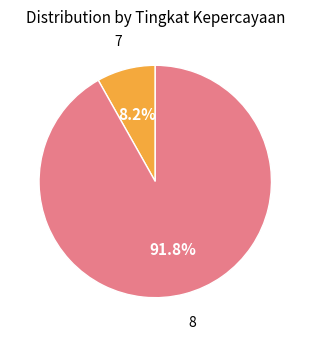

Does any single category account for the majority?

Yes